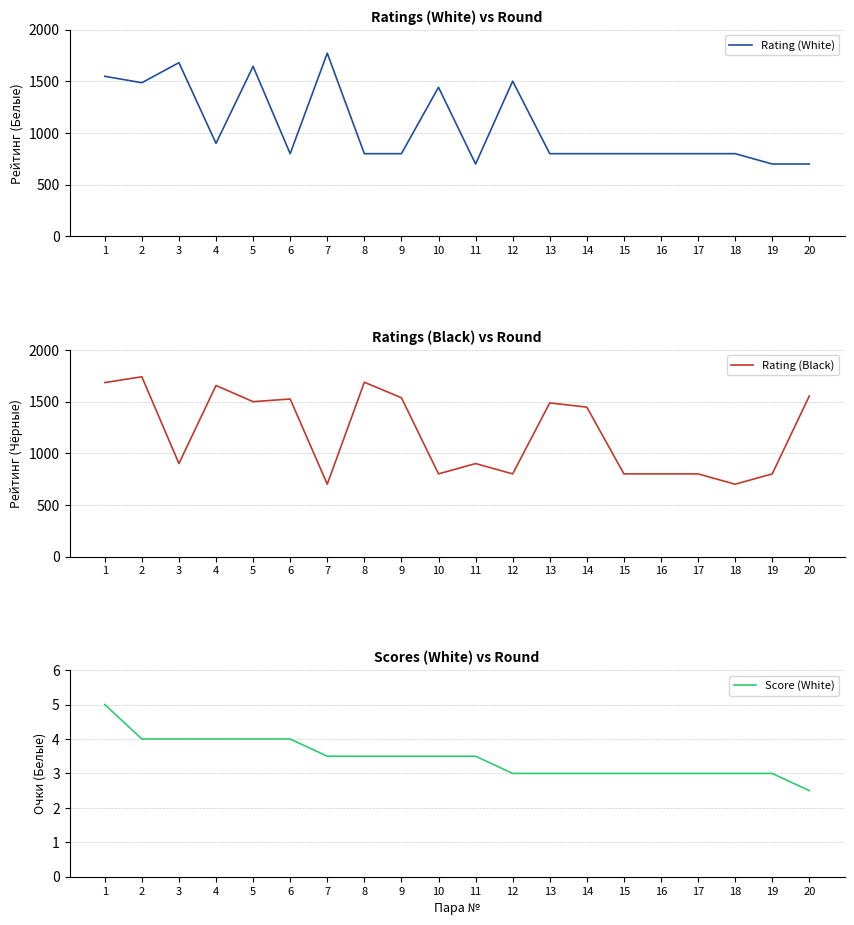

At which category does the chart reach its minimum across all series?

20